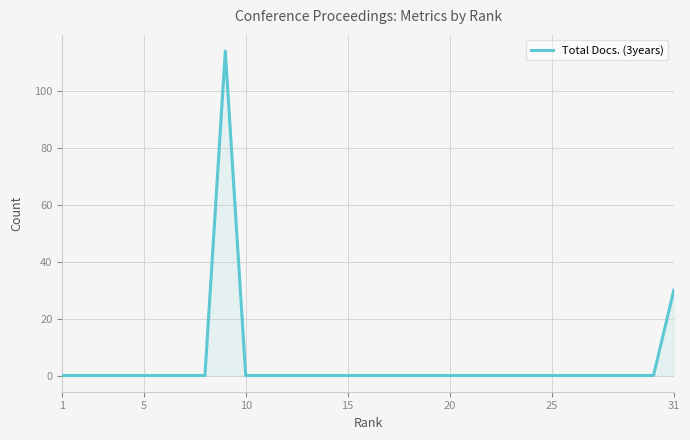

What is the maximum value shown in the chart?

114